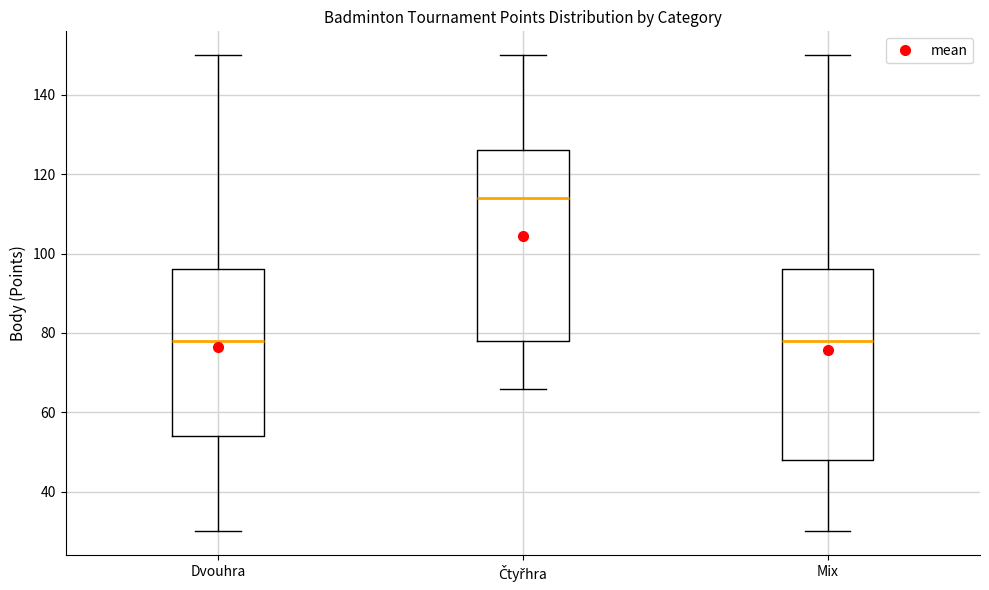

Reading left to right, transcribe this box plot: for each box, give where its median line is, the range the box spans, and where its two whiskers end, as read against the y-axis. The values are not printed on the chart, so give them approximately, as read against the axis.

Dvouhra: median 78, box 54 to 96, whiskers 30 to 150
Čtyřhra: median 114, box 78 to 126, whiskers 66 to 150
Mix: median 78, box 48 to 96, whiskers 30 to 150